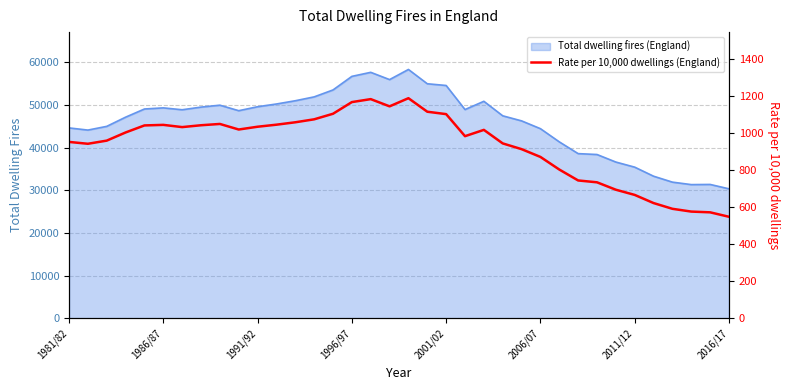

How many points are higher than both their immediate neighbors (excluding endpoints)?

5